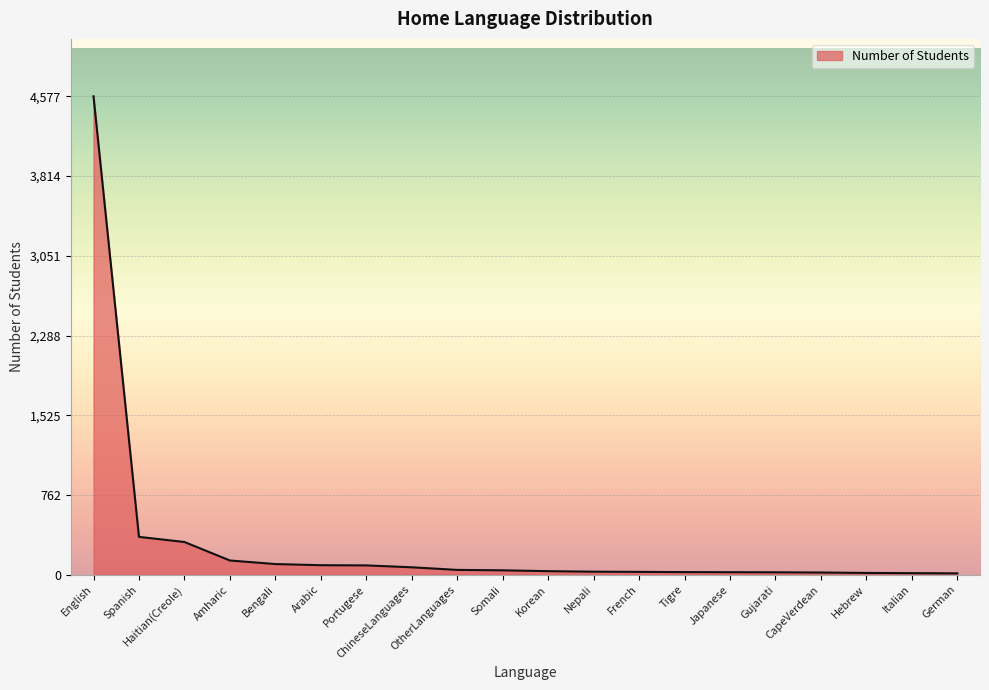

How many distinct data groups are displayed?

1